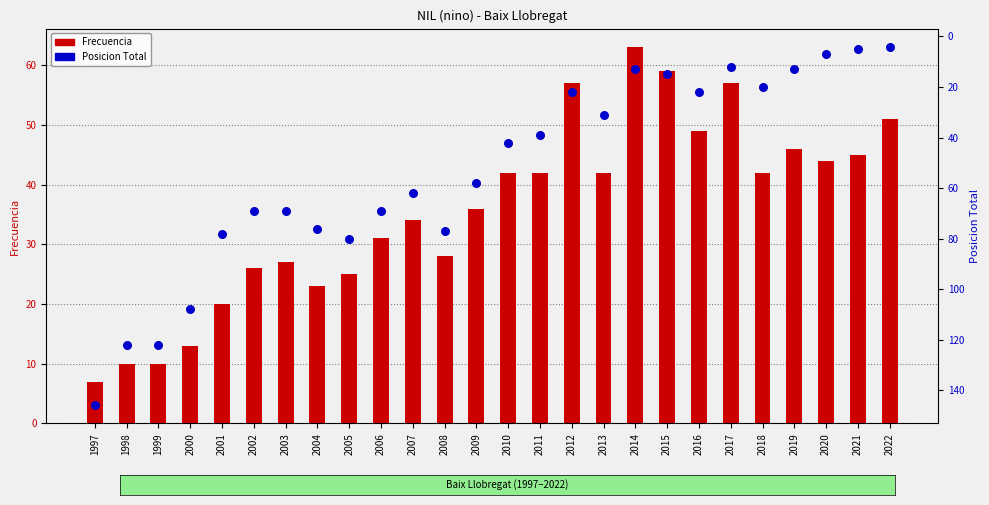

Which series reaches the maximum Y coordinate?

Posicion Total